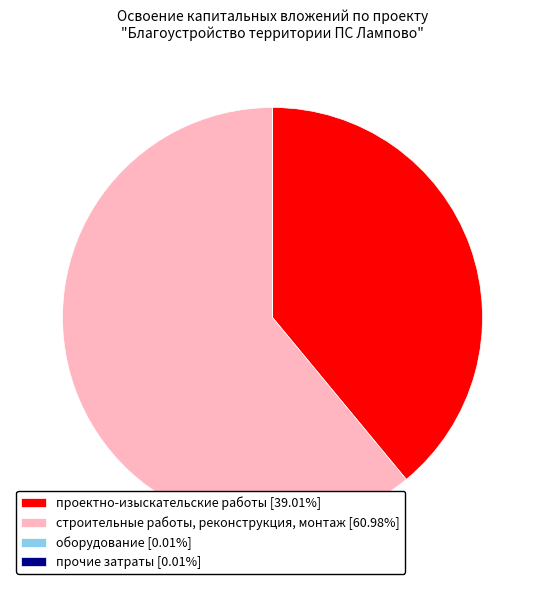

Combined, do проектно-изыскательские работы [39.01%] and строительные работы, реконструкция, монтаж [60.98%] account for over 50%?

Yes